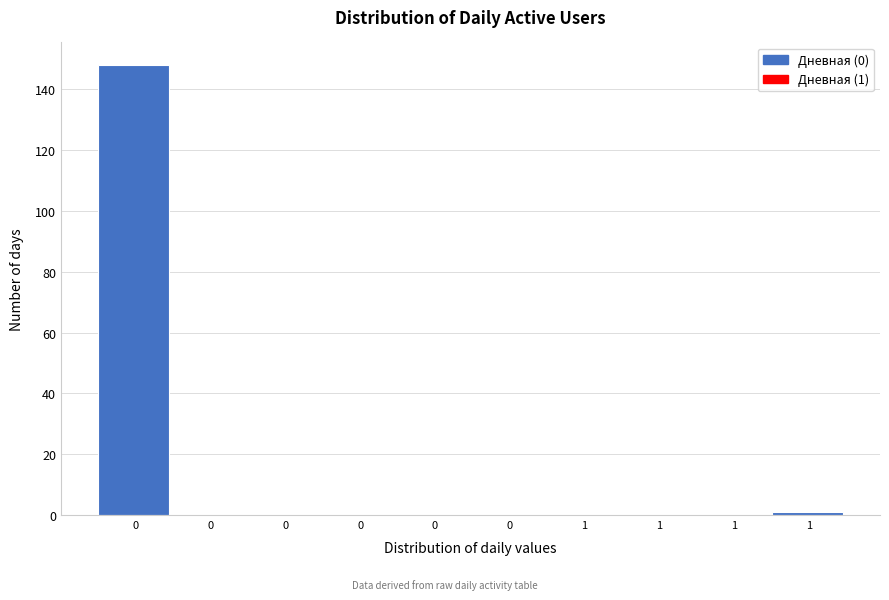

Are the bars horizontal?

No